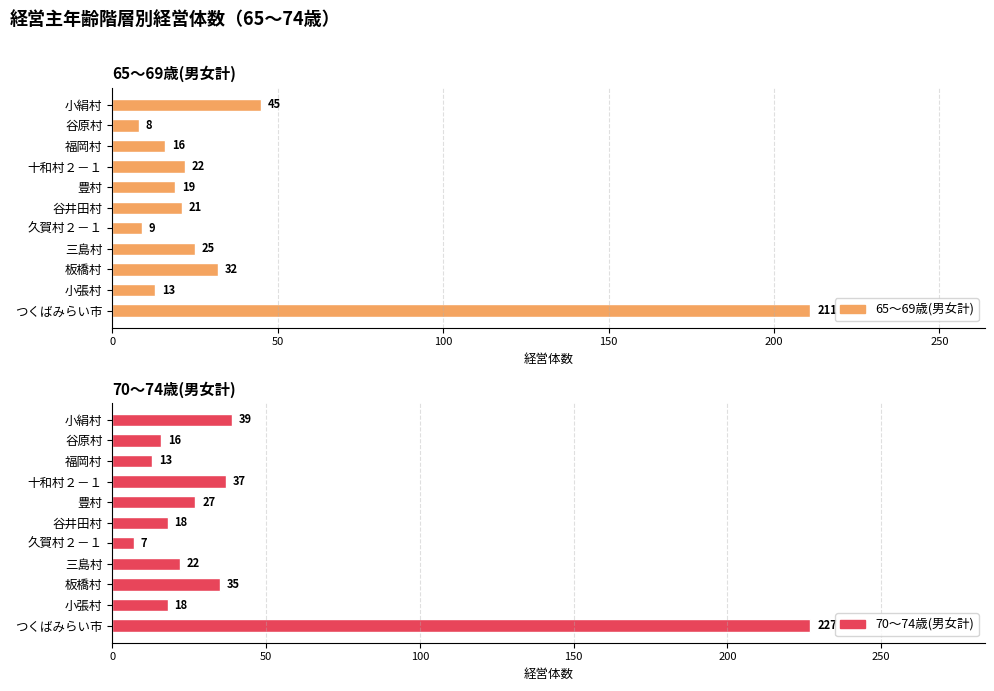

Are the bars grouped side by side (vs. stacked)?

Yes